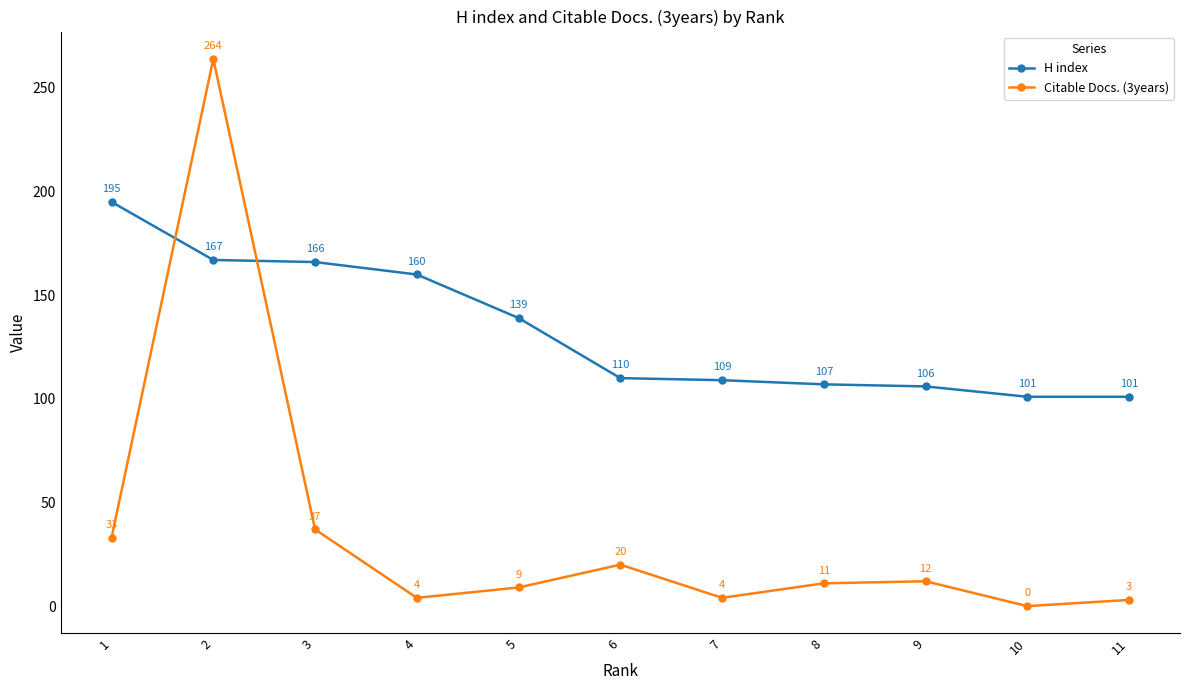

Which series has the widest spread of values?

Citable Docs. (3years)